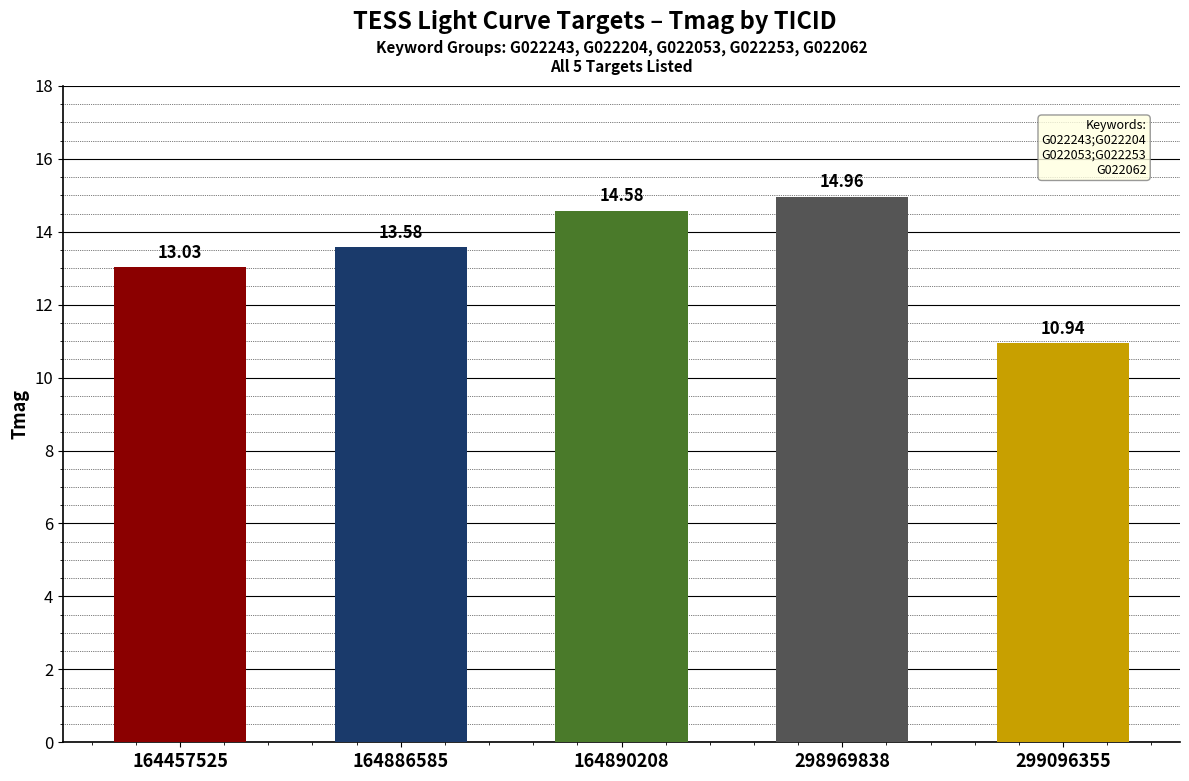

How many bars are there in total?

5